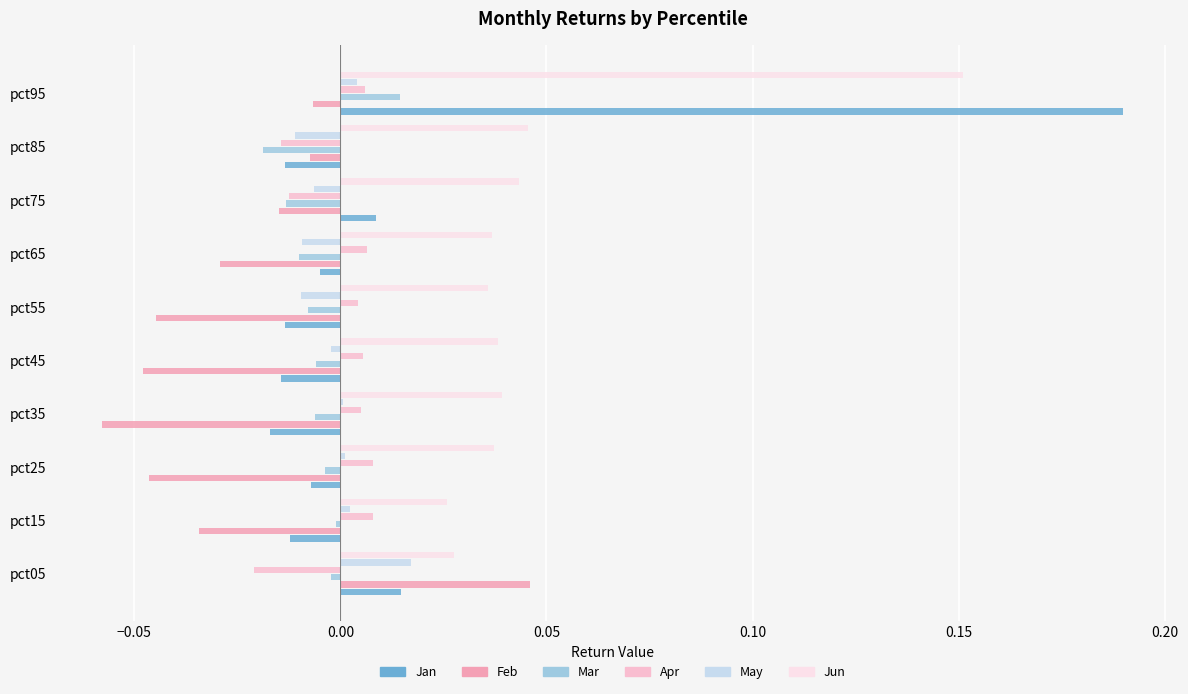

How many distinct data groups are displayed?

6